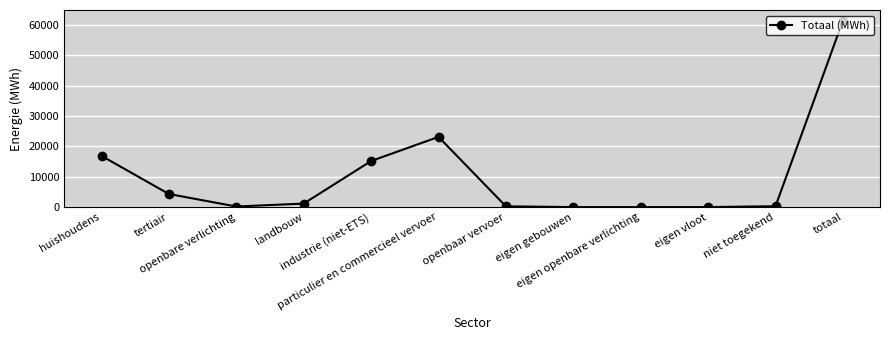

What is the sum of the values at totaal and landbouw?

62645.7